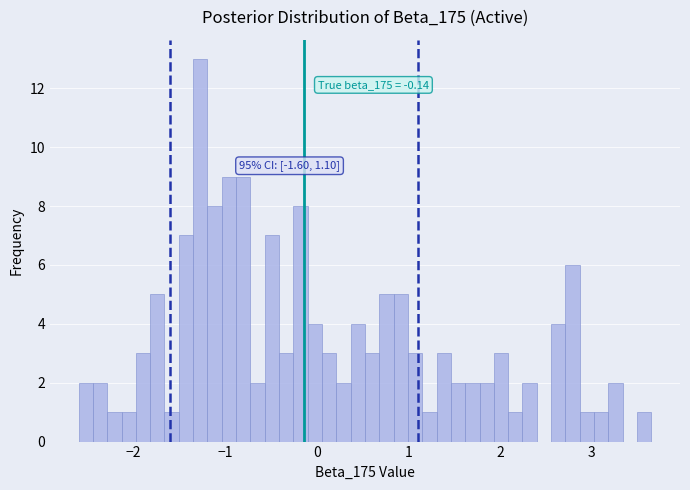

Around what value on the x-axis is the tallest bar? Give the approximate position of its centre, as read against the axis.

-1.3